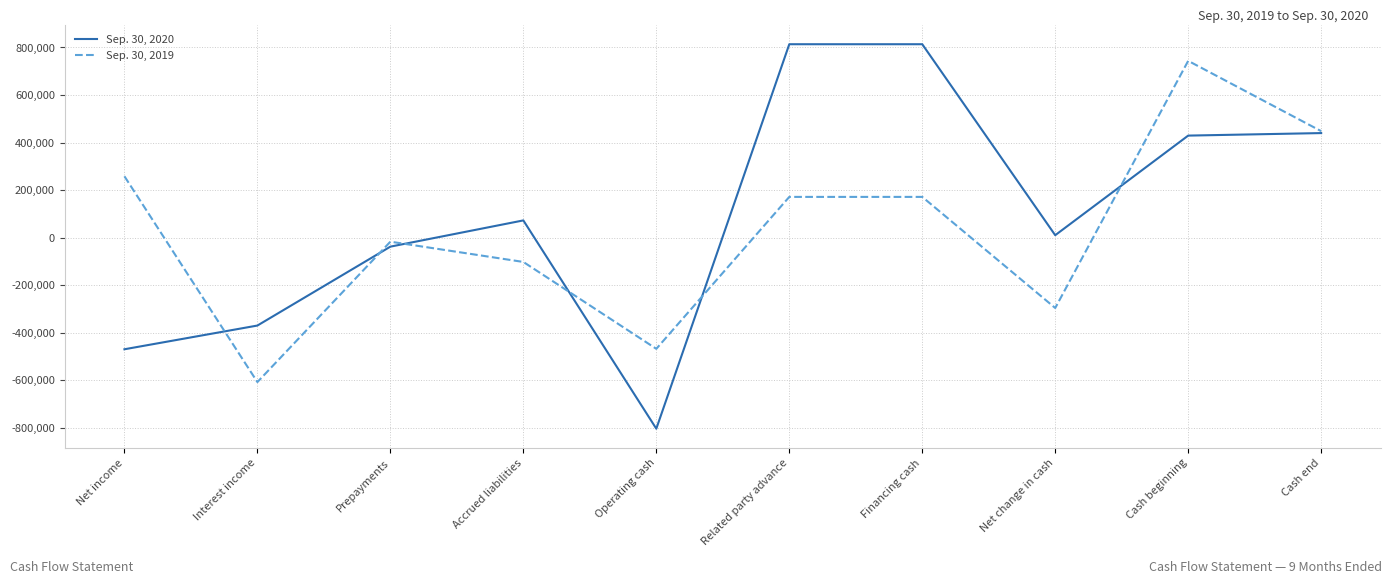

Rank the series at Financing cash from highest to lowest value.

Sep. 30, 2020, Sep. 30, 2019